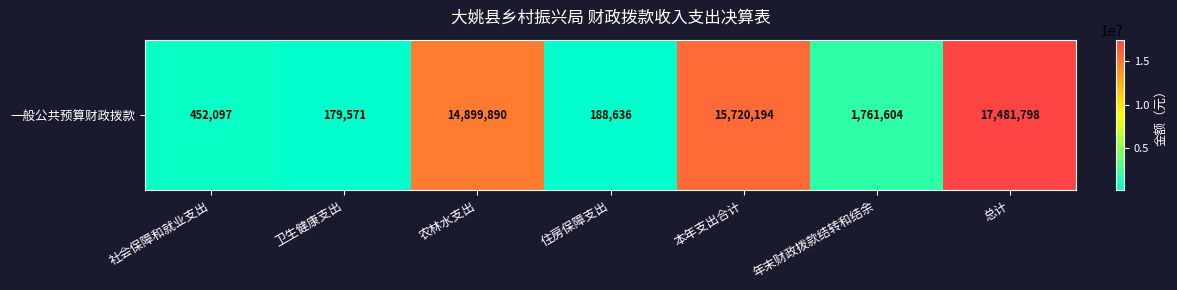

What is the difference between the values at 农林水支出 and 总计?

2581908.6